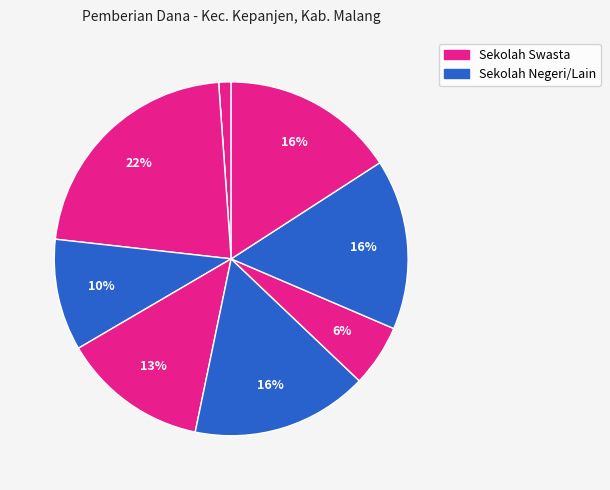

Which slice is the largest?

SMA WAHIDIYAH KEPANJEN